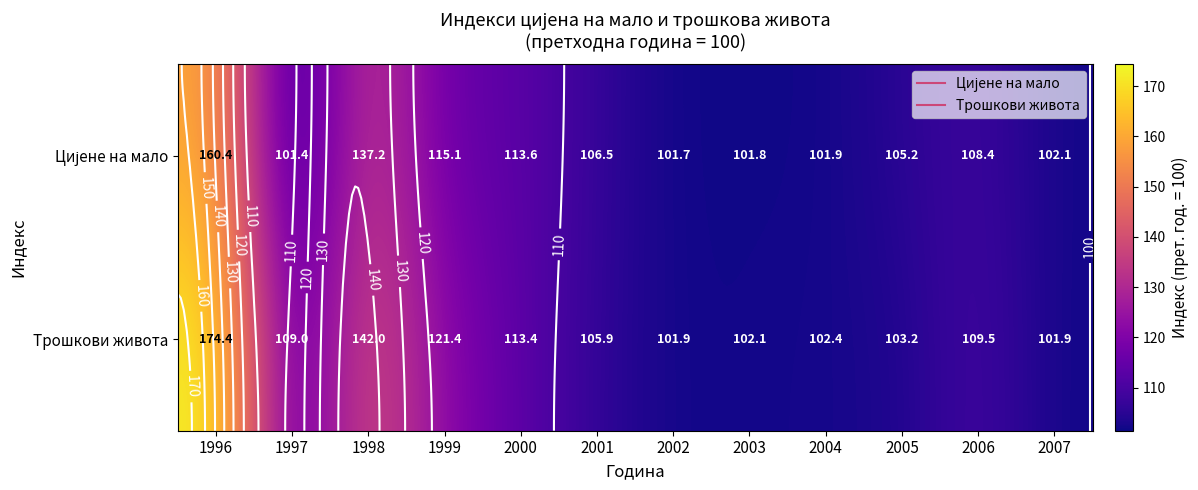

At which category is the sum across all series the highest?

1996